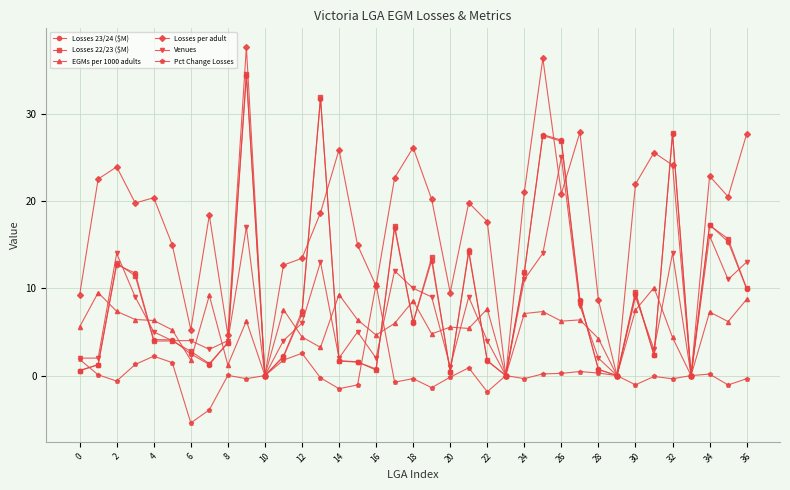

What is the greatest value displayed?

37.6